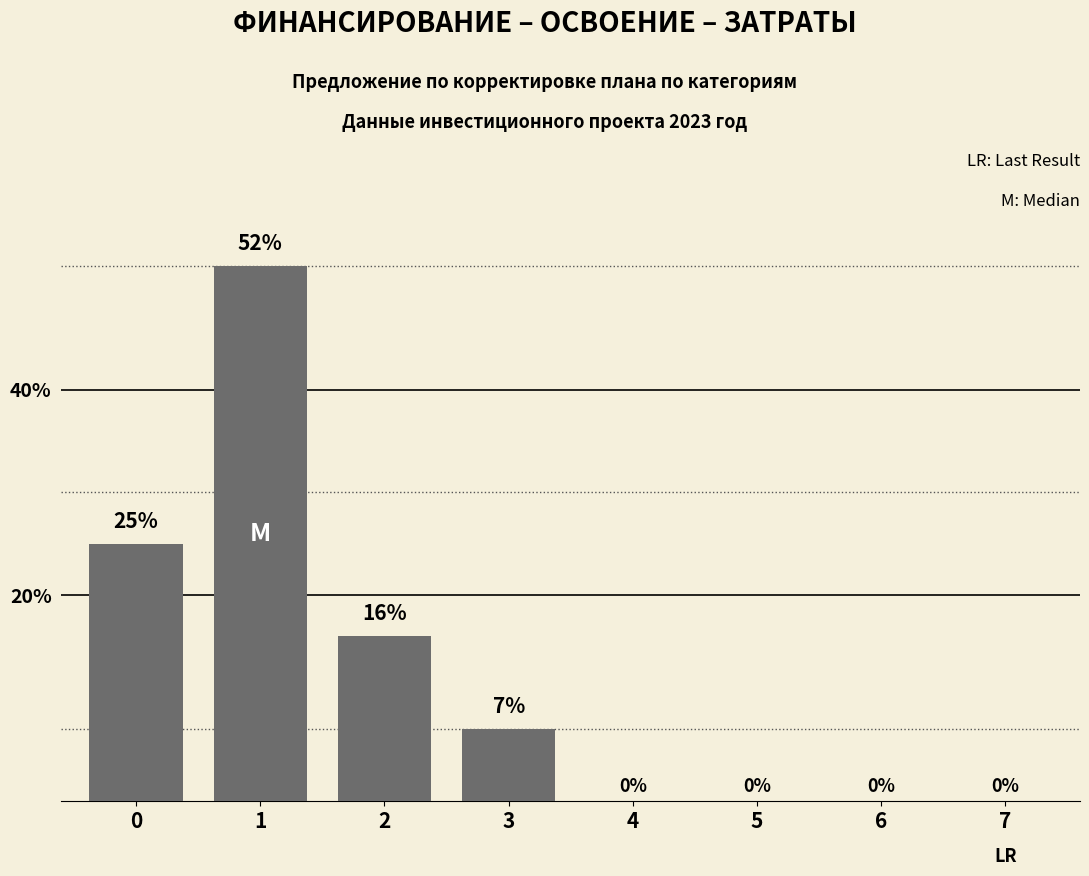

The value at 2 is 16. True or false?

True